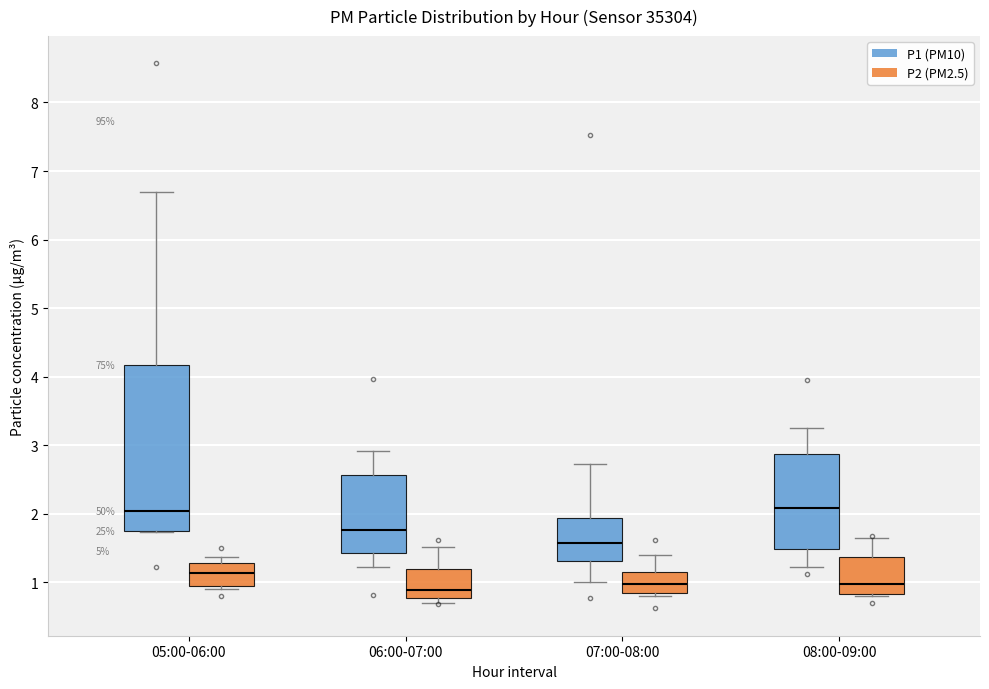

Which box is the tallest, from its lower edge to its upper edge?

05:00-06:00 (P1 (PM10))